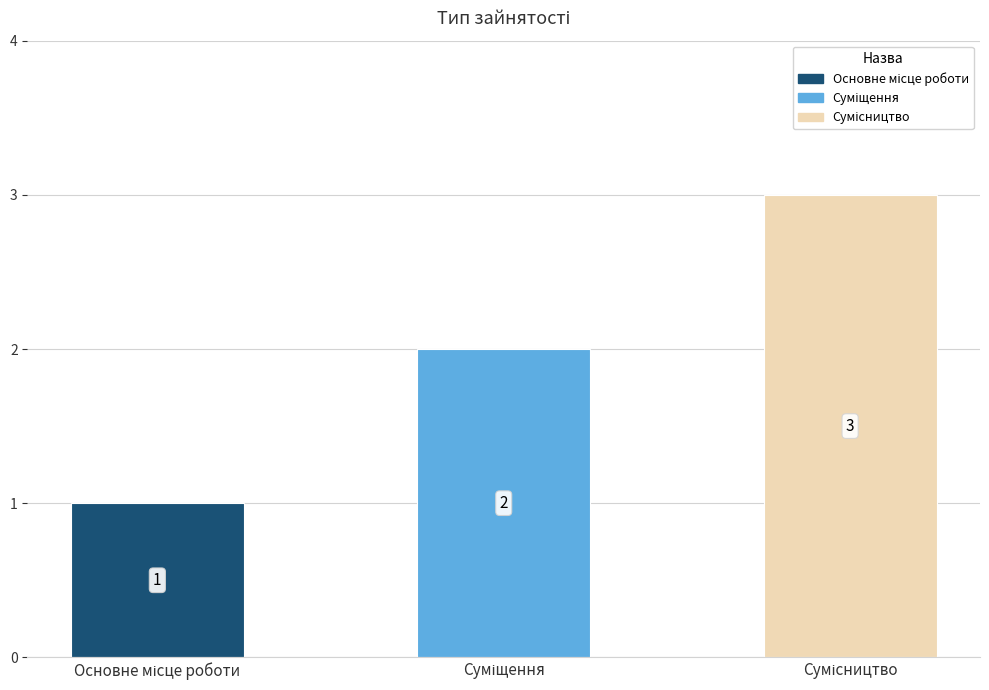

What is the greatest value displayed?

3